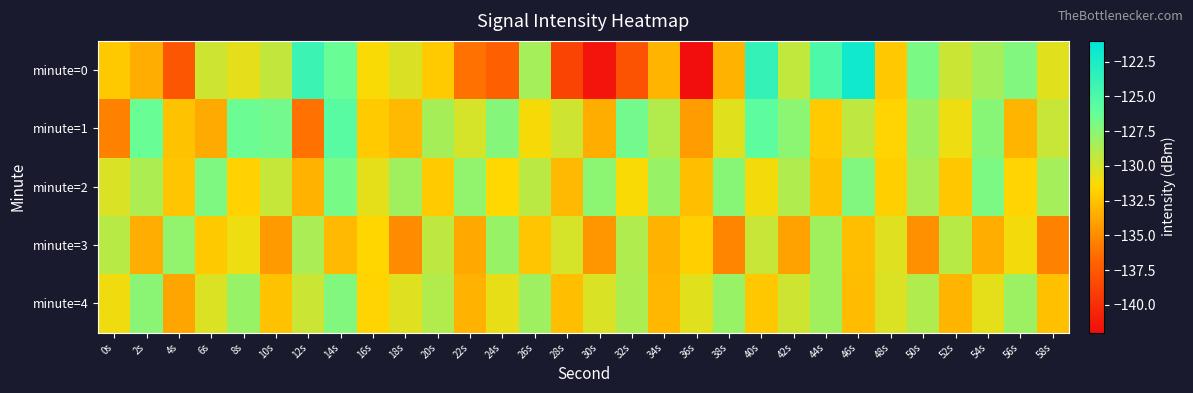

Which category has the highest value across all series?

46s